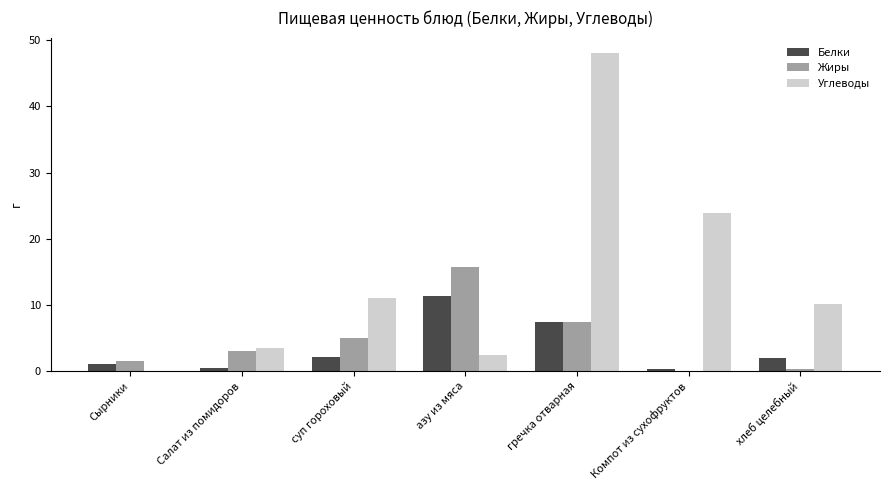

Which series has the largest total across all categories?

Углеводы